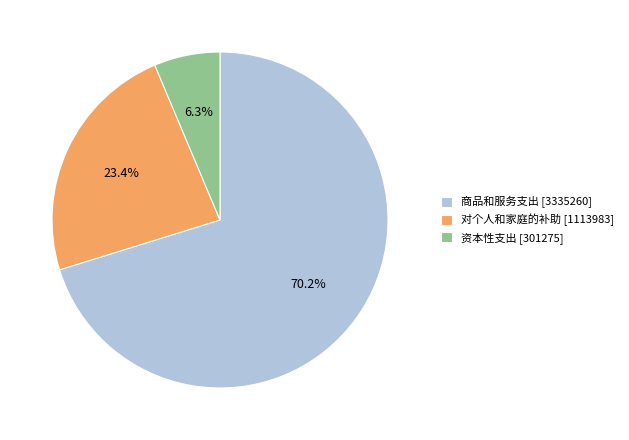

Which slice is the smallest?

资本性支出 [301275]